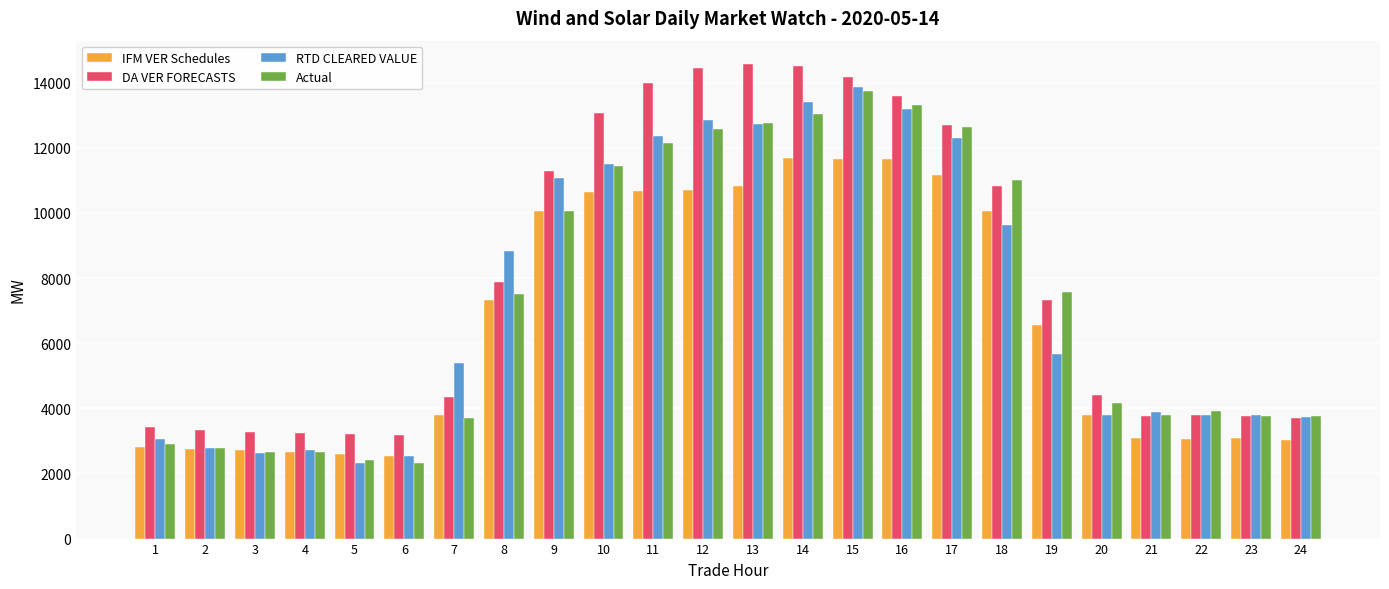

What is the spread (max minus min) of values at 11?

3309.8